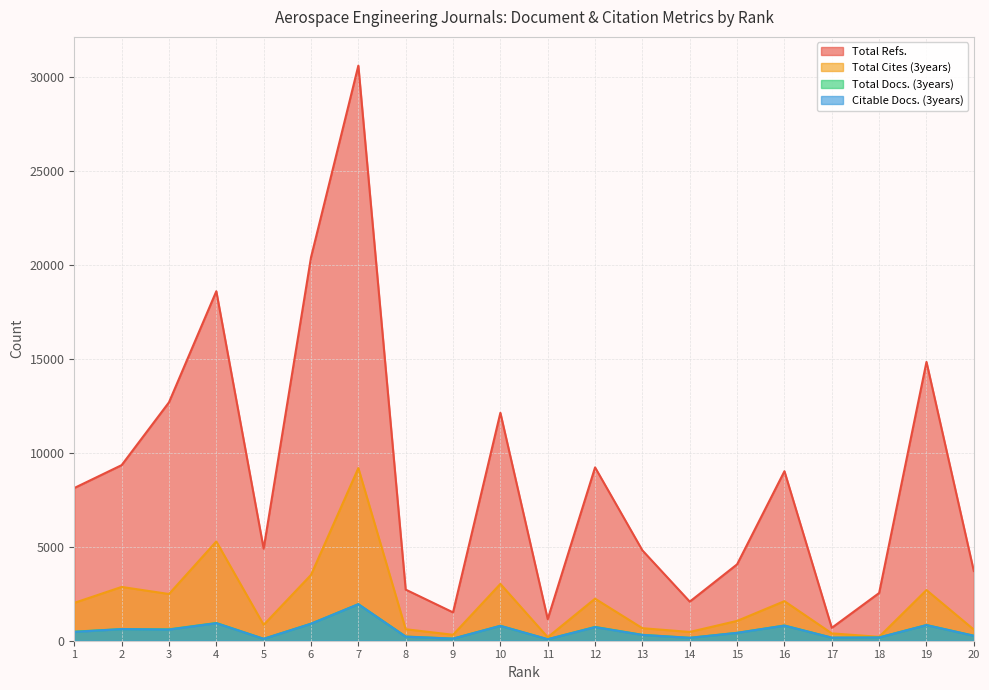

What is the minimum value shown in the chart?

79